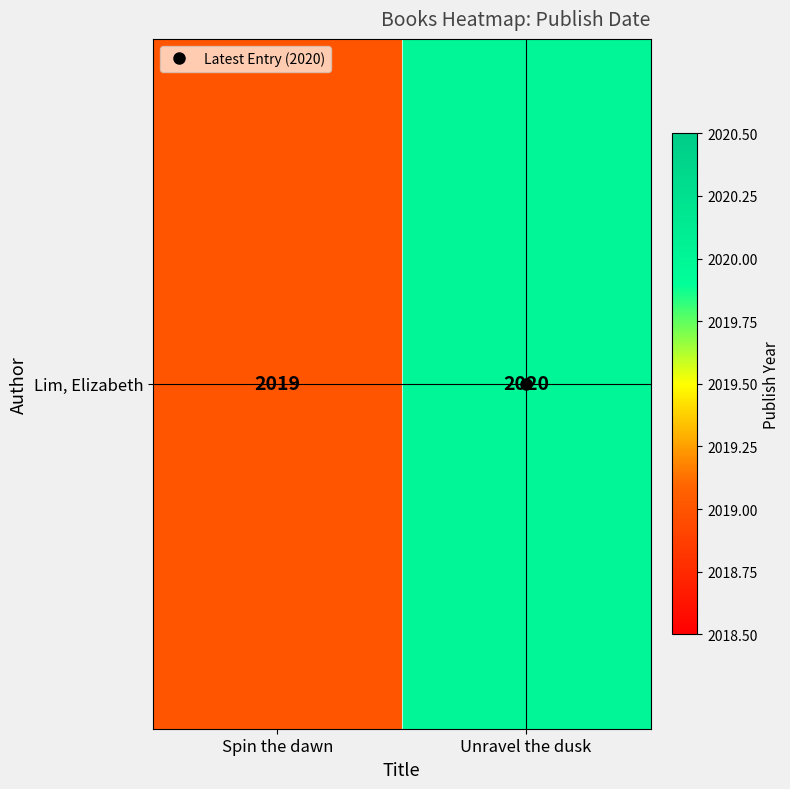

Which label corresponds to the largest value in the chart?

Unravel the dusk